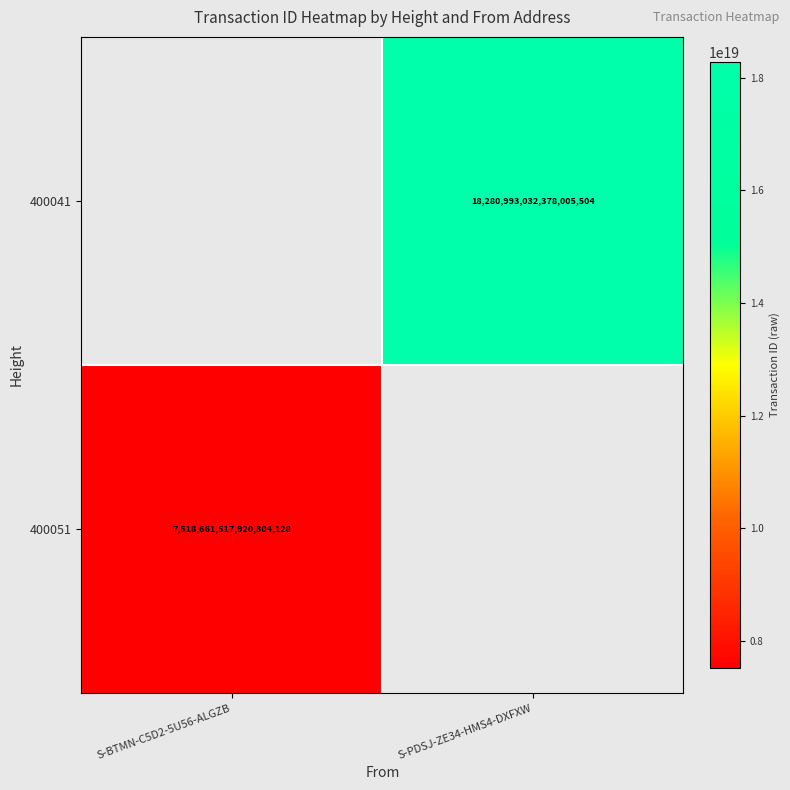

Which category has the highest value across all series?

S-PDSJ-ZE34-HMS4-DXFXW